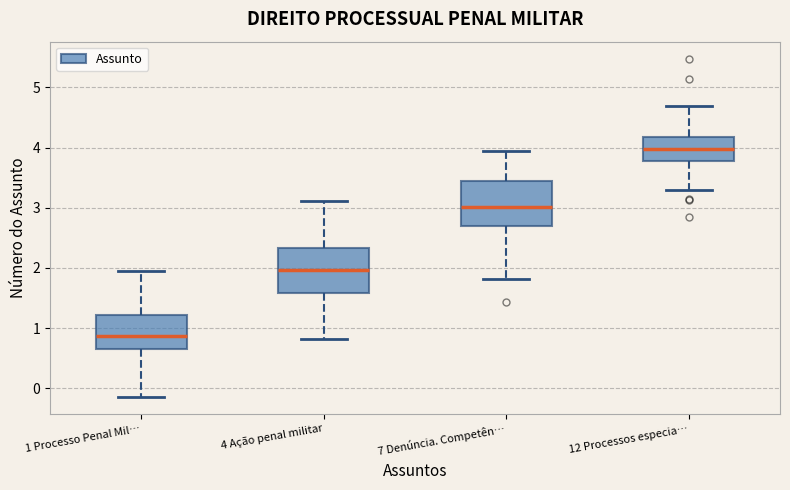

Where does the median line of the box for 1 Processo Penal Mil… sit on the y-axis? The values are not printed on the chart, so give them approximately, as read against the axis.

0.9